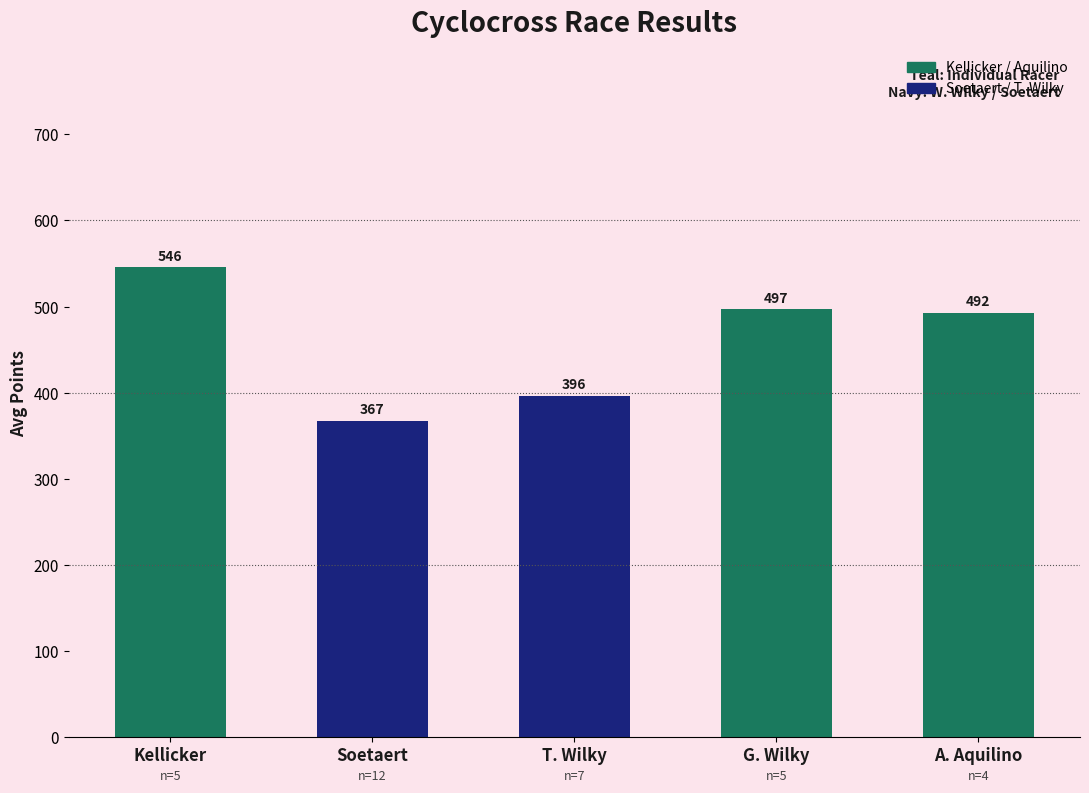

At which label does the data first exceed 492?

Kellicker